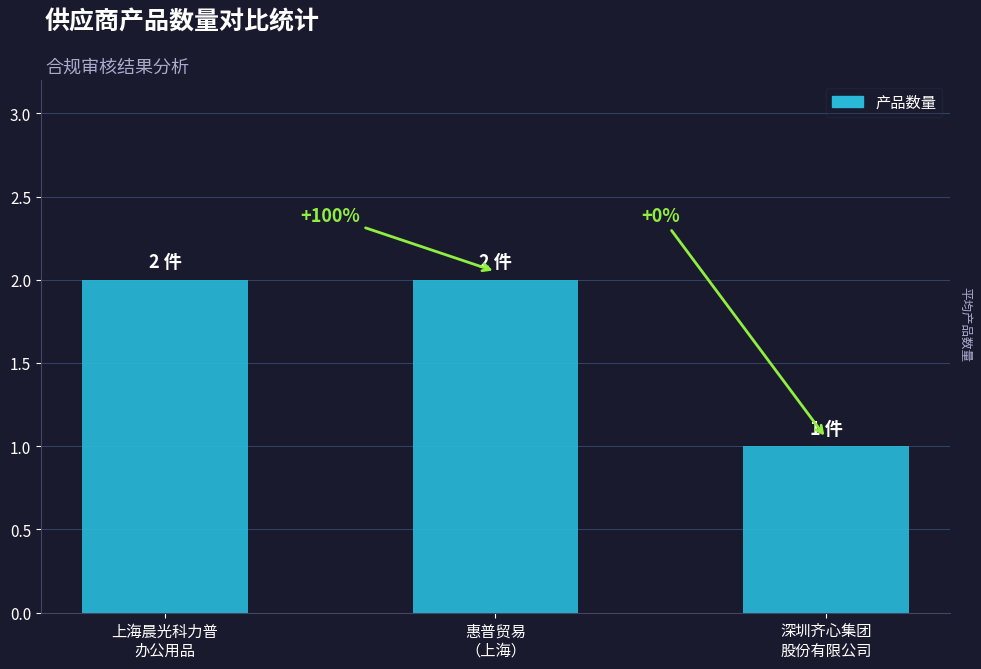

How many bars are there in total?

3